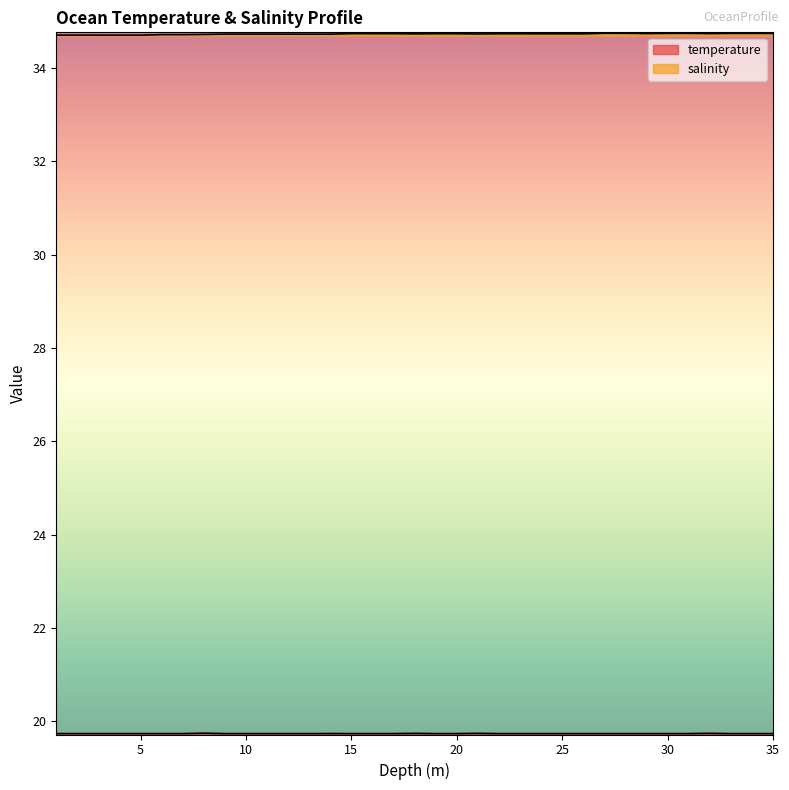

How many lines are shown in the chart?

2